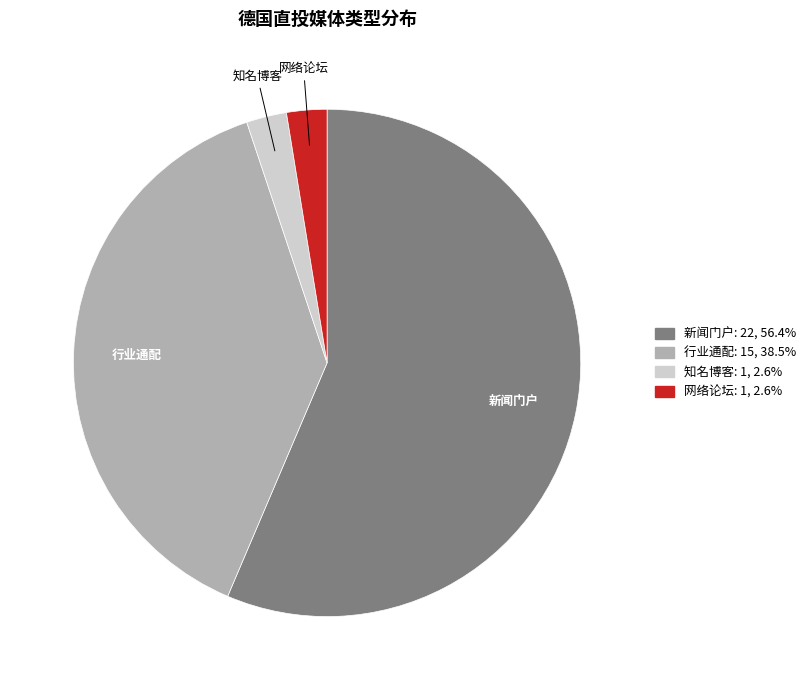

Combined, do 知名博客 and 网络论坛 account for over 50%?

No